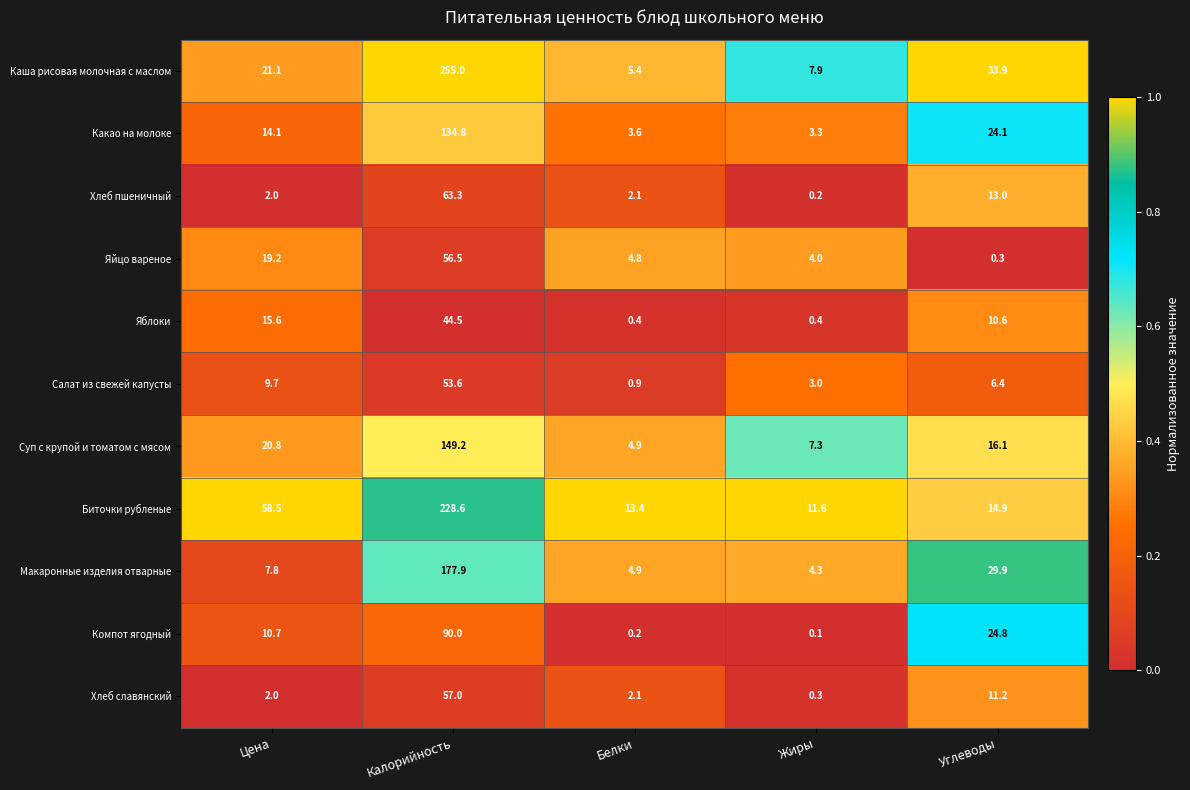

The Салат из свежей капусты series shows 9.7 at Цена. True or false?

True